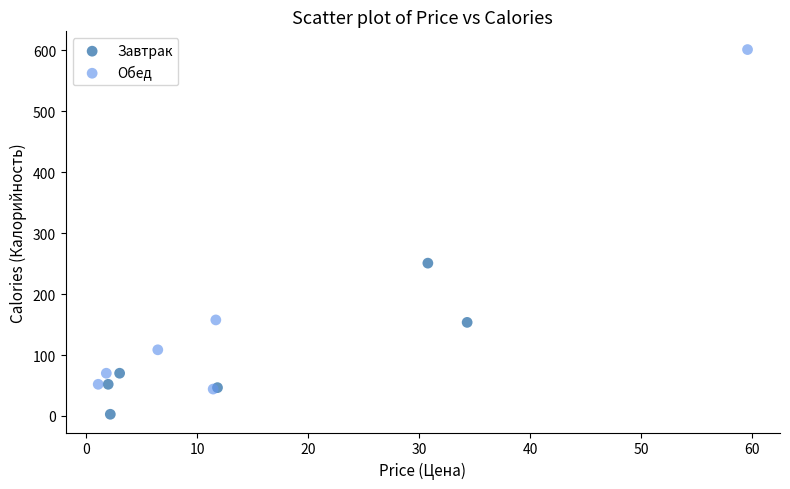

Which series reaches the minimum Y coordinate?

Завтрак